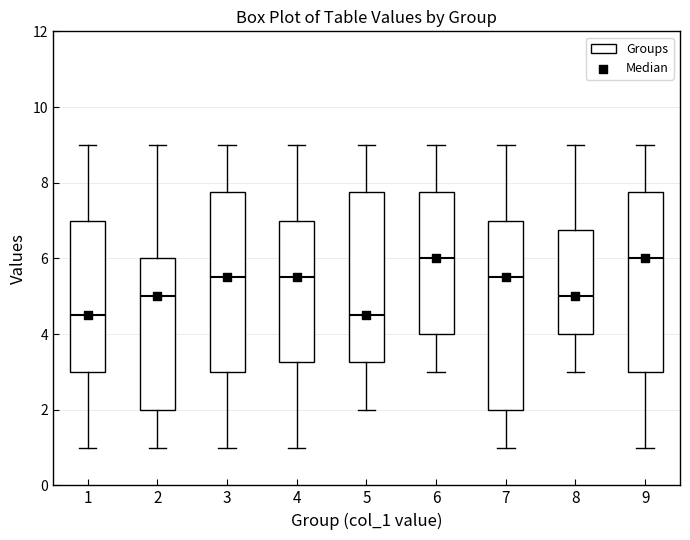

Comparing the boxes themselves (not the whiskers), which one is the tallest?

7